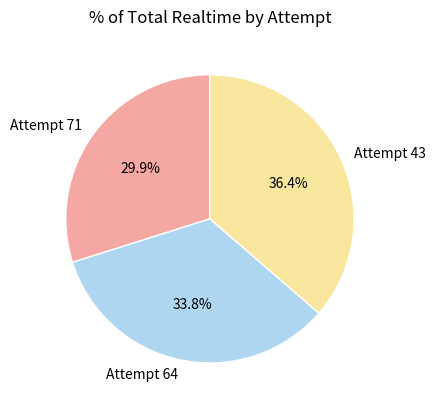

How many slices are in this pie chart?

3